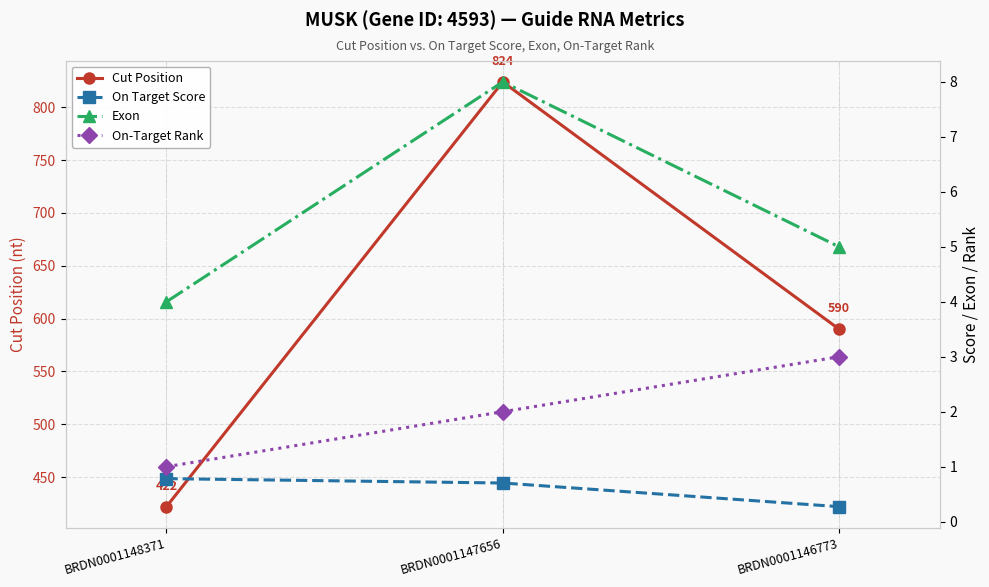

Which series has the widest spread of values?

Cut Position